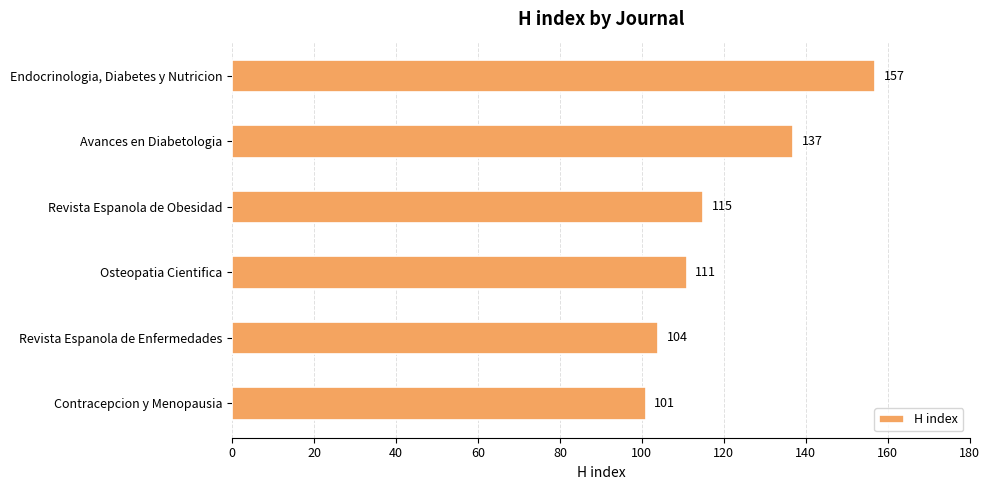

What is the sum of all values?

725